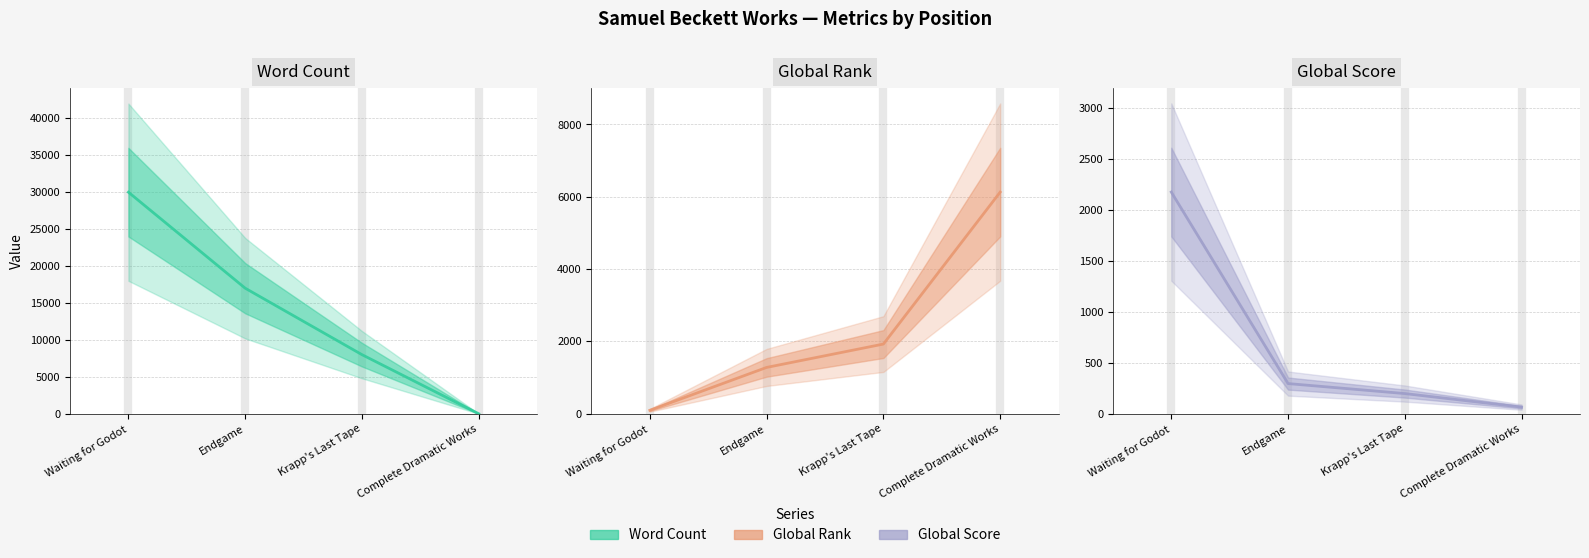

At which category does the chart reach its minimum across all series?

Complete Dramatic Works